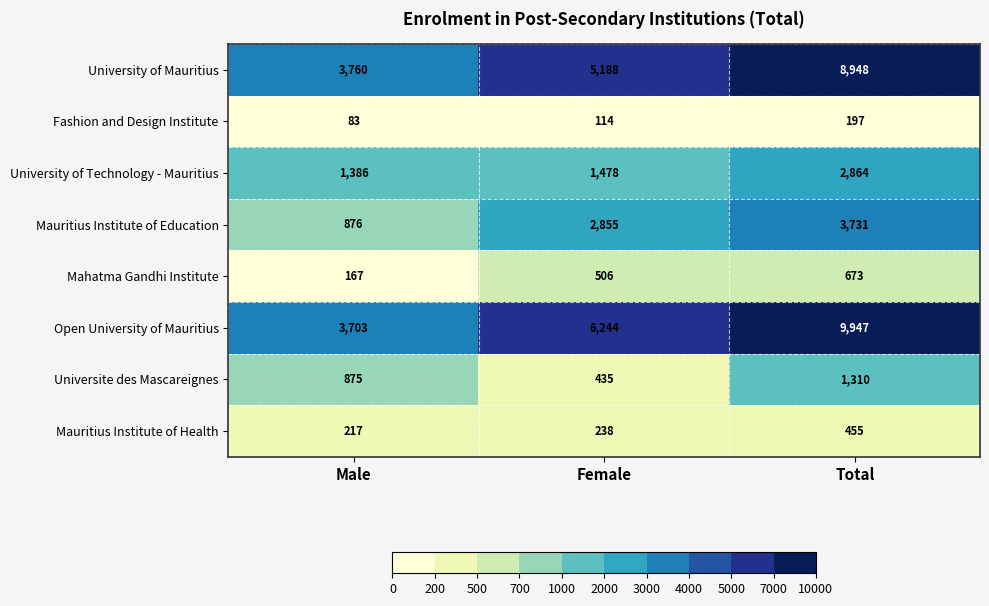

True or false: Mauritius Institute of Health has a value of 707 at Total.

False